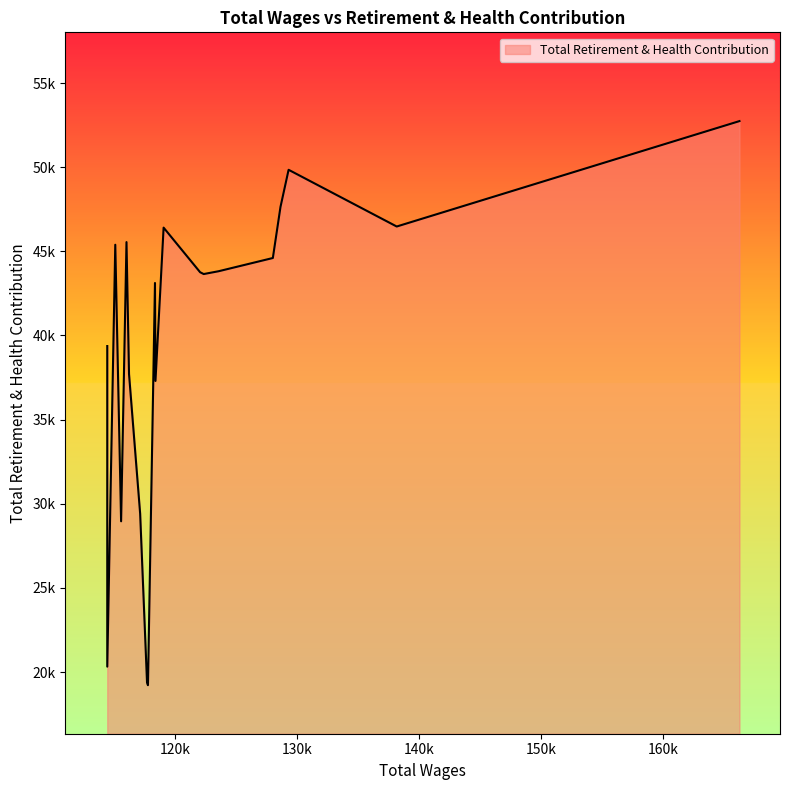

Which label corresponds to the smallest value in the chart?

117745.0